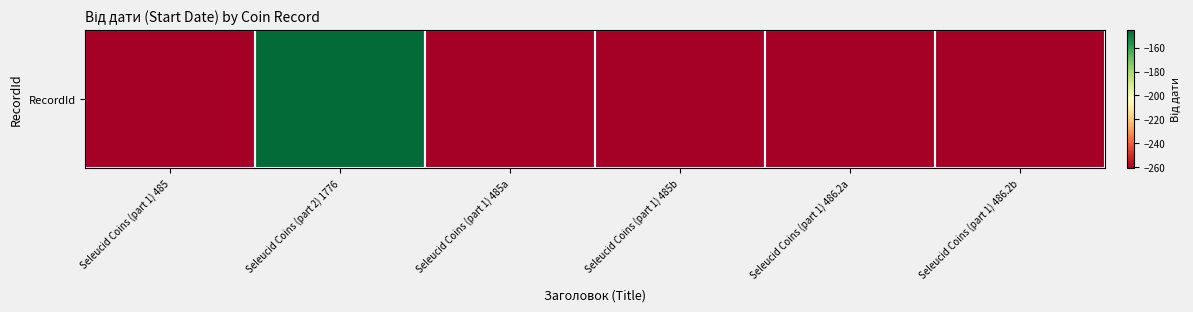

True or false: the data shows -261 at Seleucid Coins (part 1) 486.2a.

True